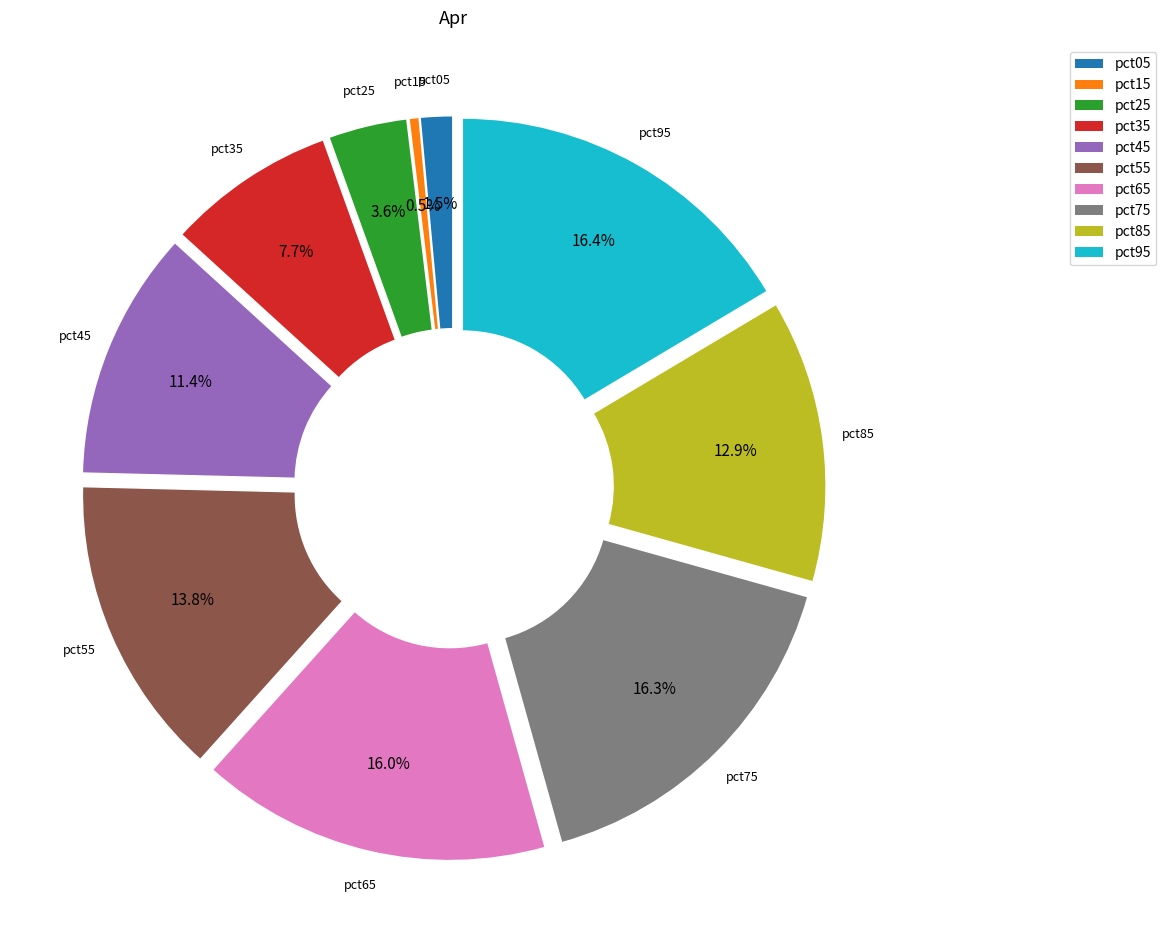

Combined, what portion of the pie is pct75 and pct25?

19.9%